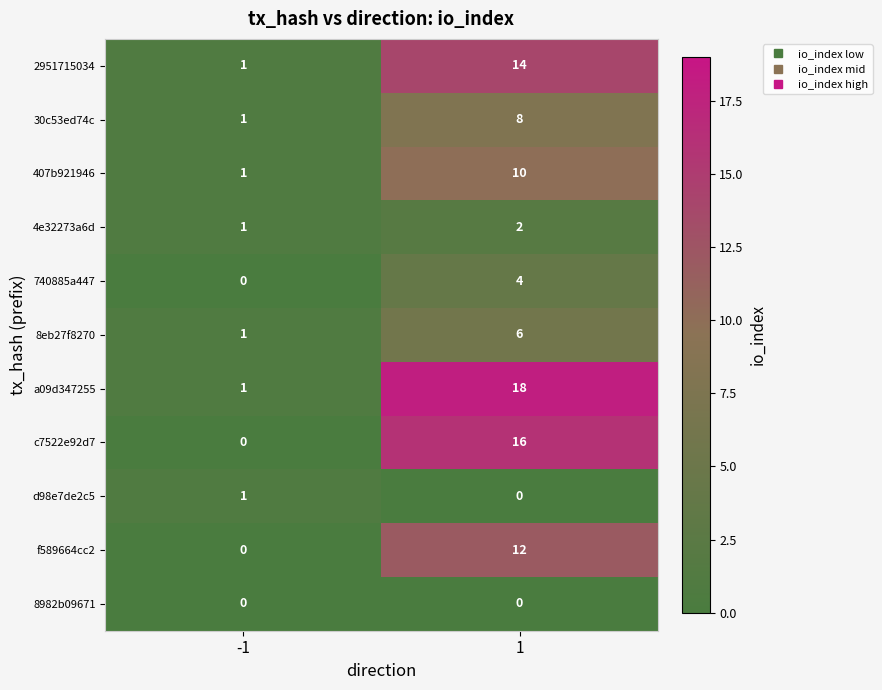

What is the difference between the maximum and minimum values in the 740885a447 series?

4